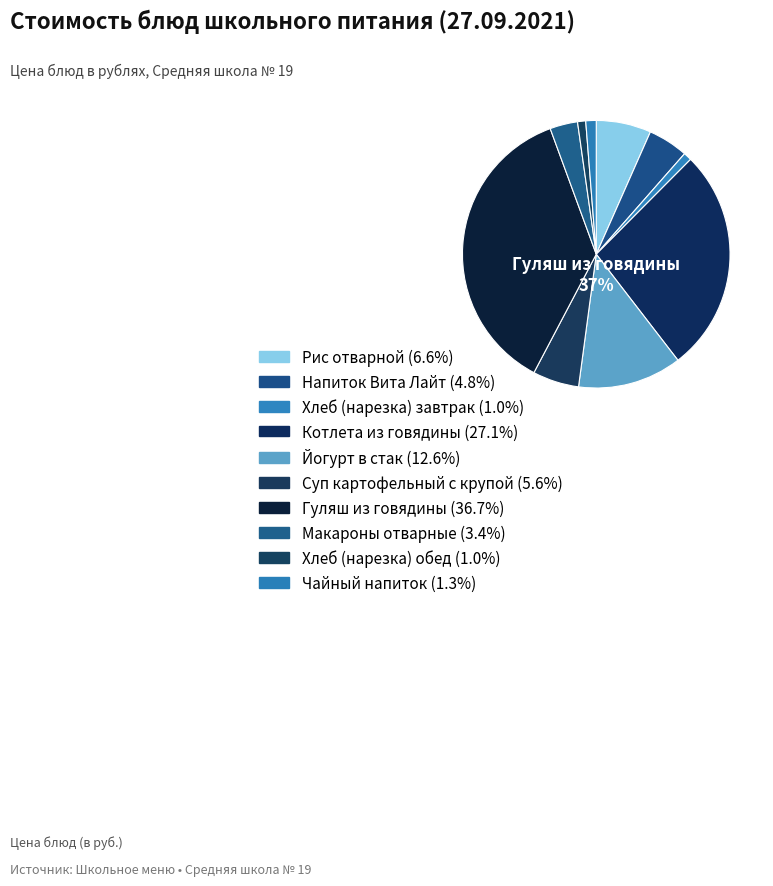

What is the largest slice in the pie chart?

Гуляш из говядины